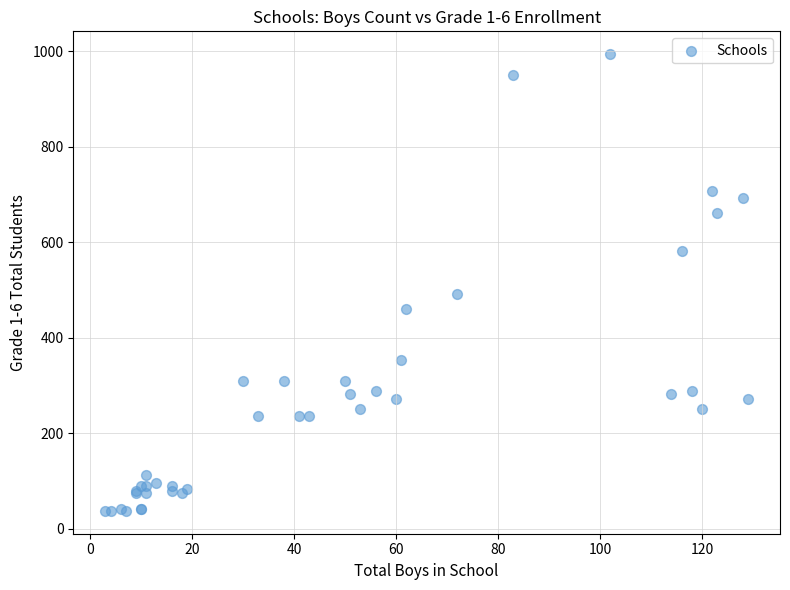

What Y value in the scatter plot is closest to 515?

492